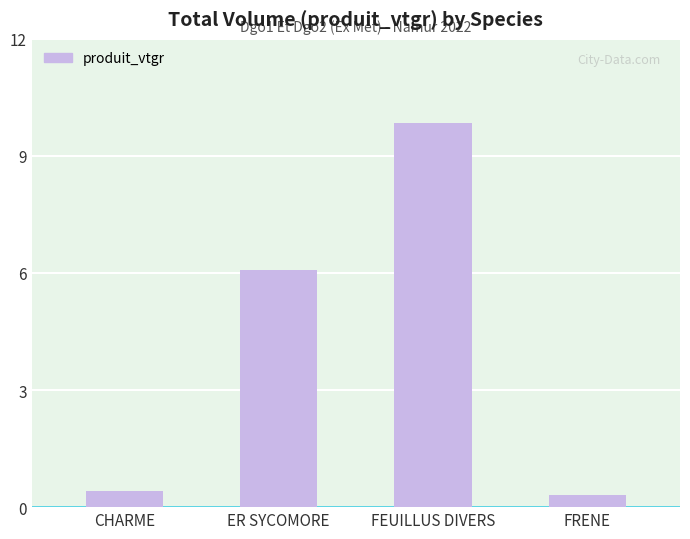

What is the greatest value displayed?

9.8